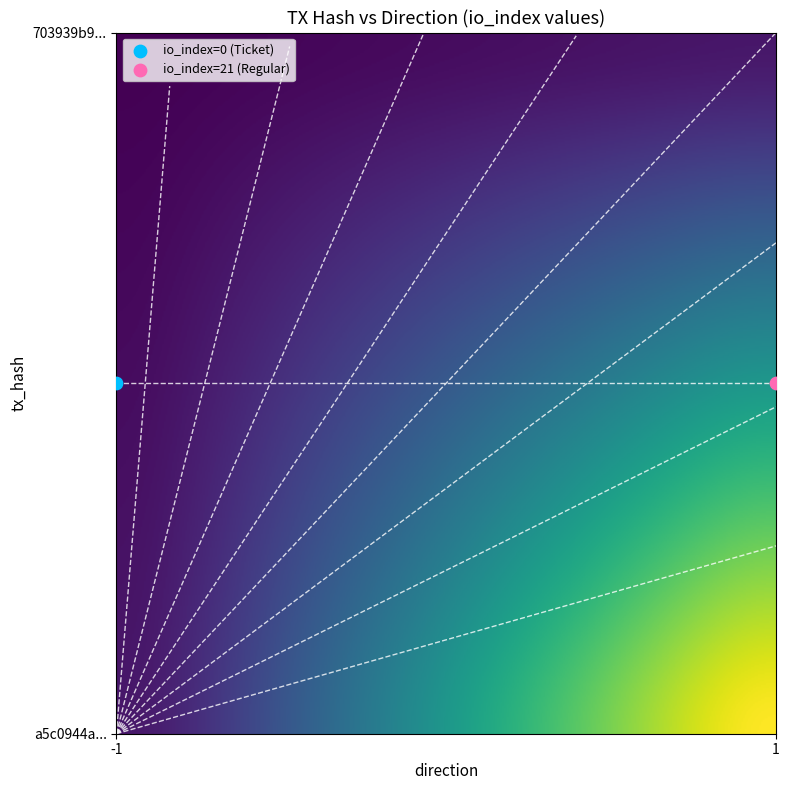

True or false: 703939b9486604a4f986261317a336ce3eae62c has a value of 0 at -1.

True